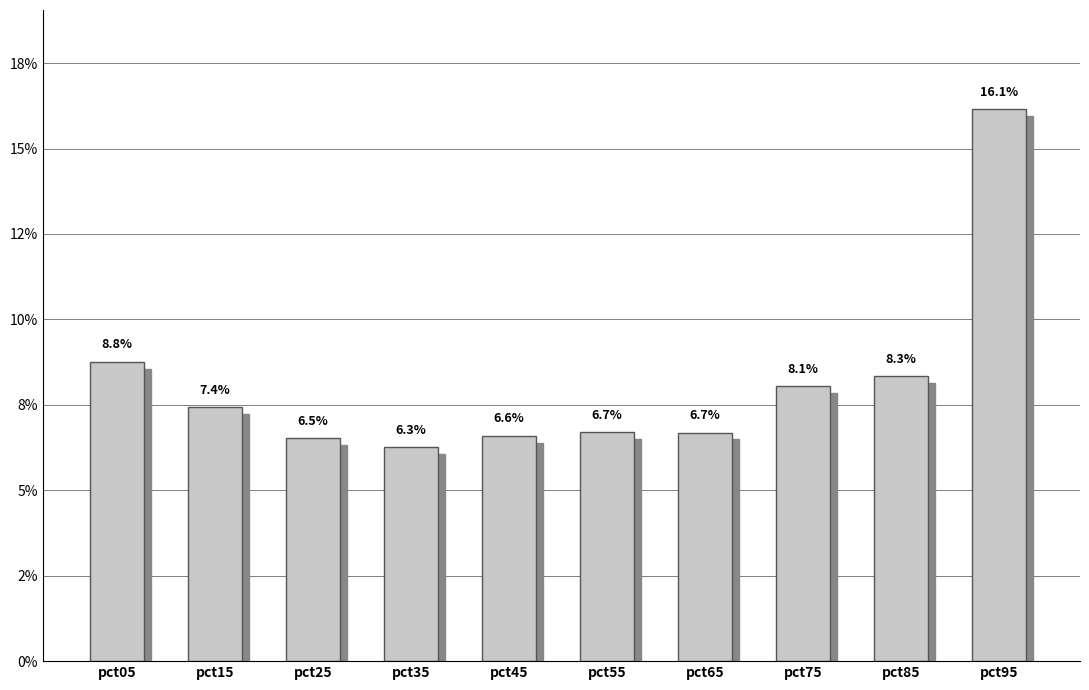

What value does the data have at pct55?

0.1